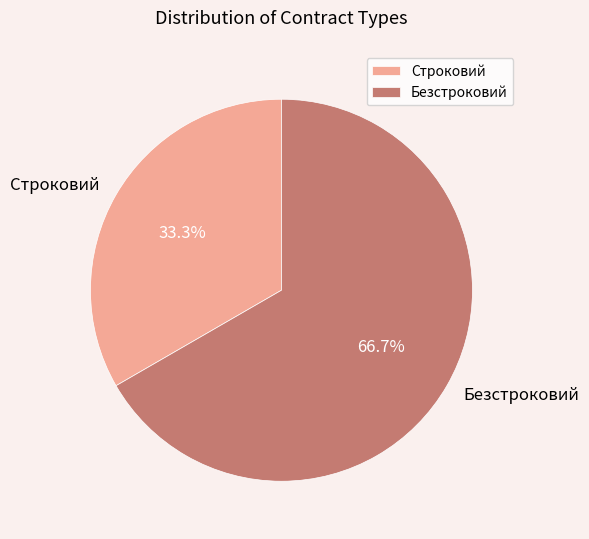

True or false: Безстроковий accounts for 67% of the total.

True